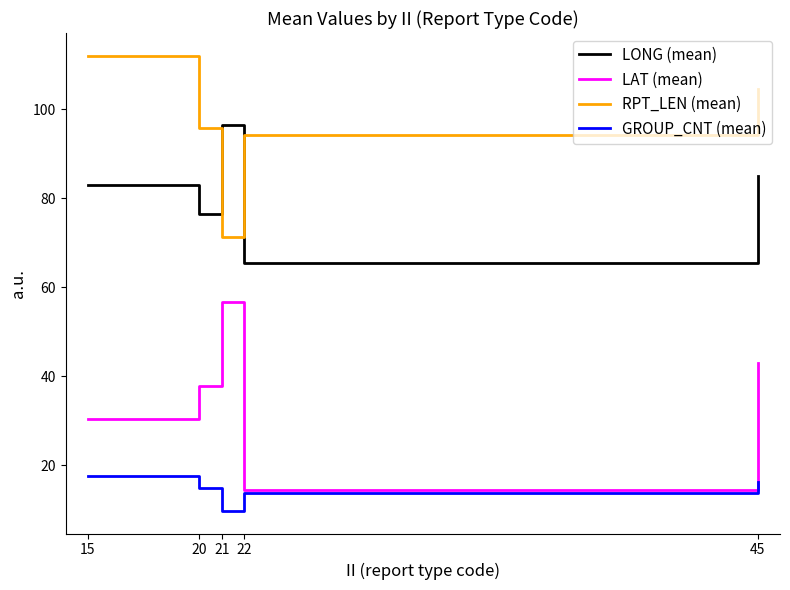

At which category does the chart reach its minimum across all series?

21